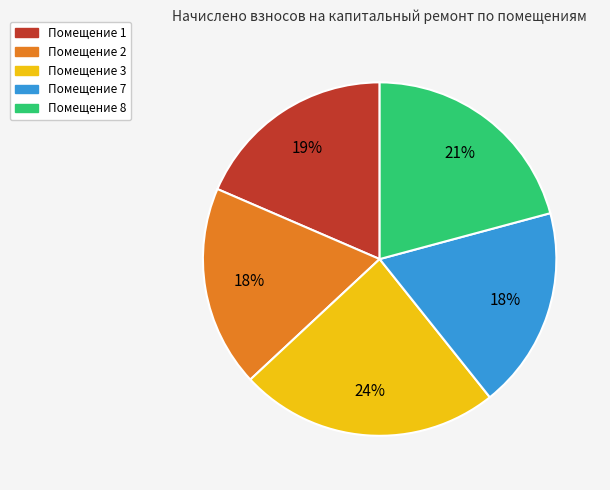

Which has a higher value, Помещение 3 or Помещение 2?

Помещение 3